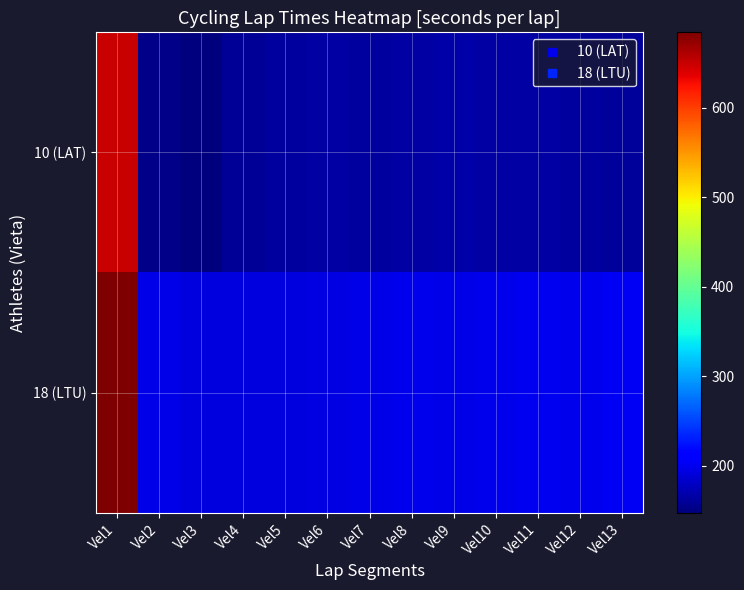

At Vel13, list the series in order from largest to smallest.

18 (LTU), 10 (LAT)